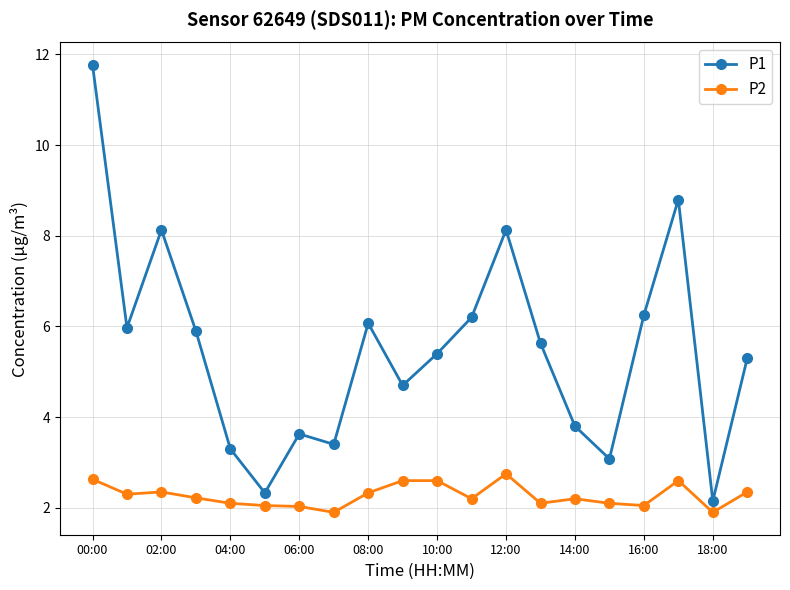

How many values in the P1 series are below 5?

8